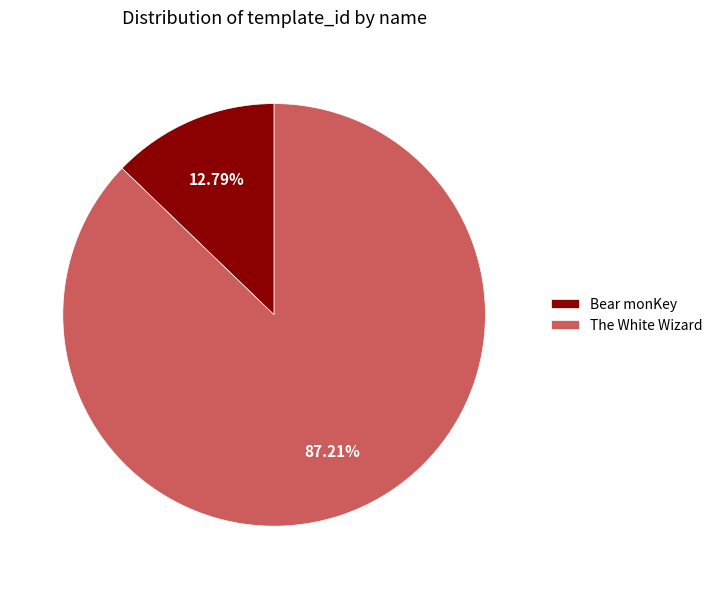

To the nearest percent, what percentage of the pie is Bear monKey?

13%